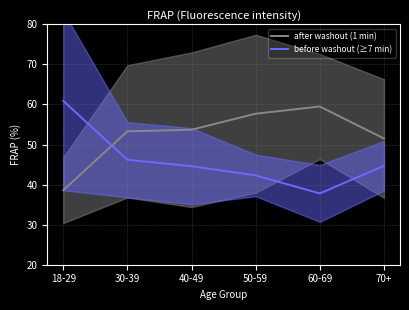

Reading left to right, list all the values displayed in this chart.

after washout (1 min): 18-29=38.6	30-39=53.3	40-49=53.7	50-59=57.7	60-69=59.5	70+=51.5
before washout (≥7 min): 18-29=60.9	30-39=46.2	40-49=44.6	50-59=42.3	60-69=37.8	70+=44.7